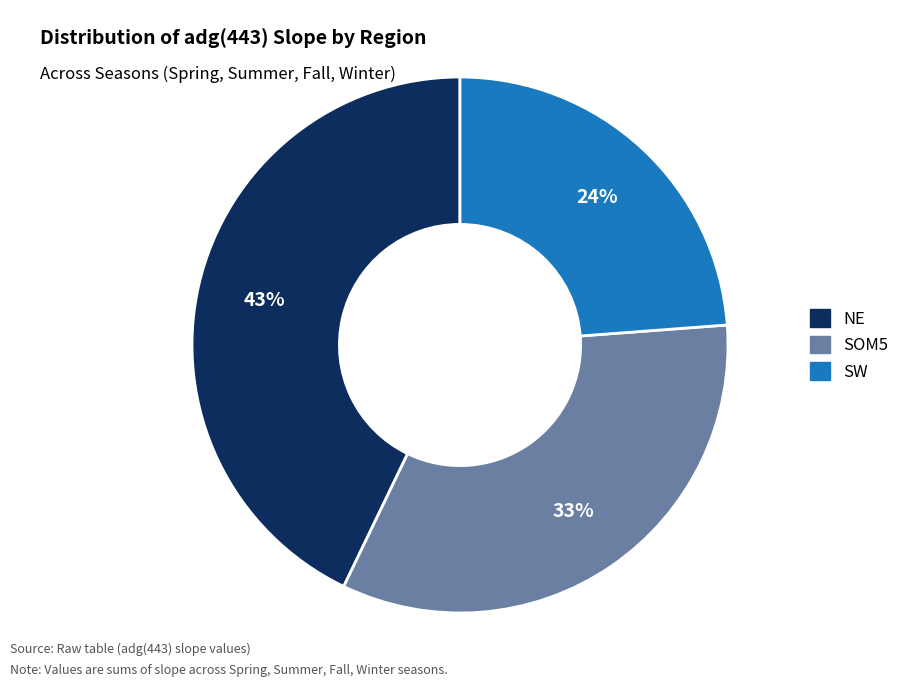

Between SW and SOM5, which is larger?

SOM5